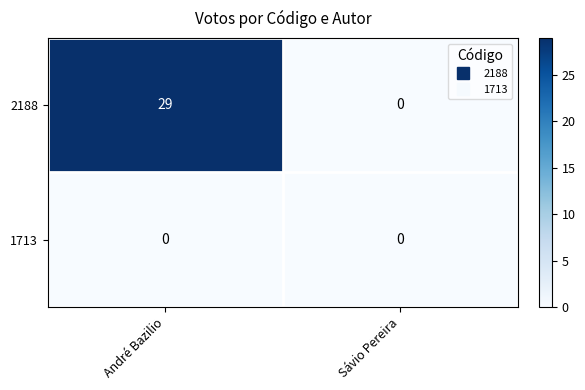

What is the sum of all 2188 values?

29